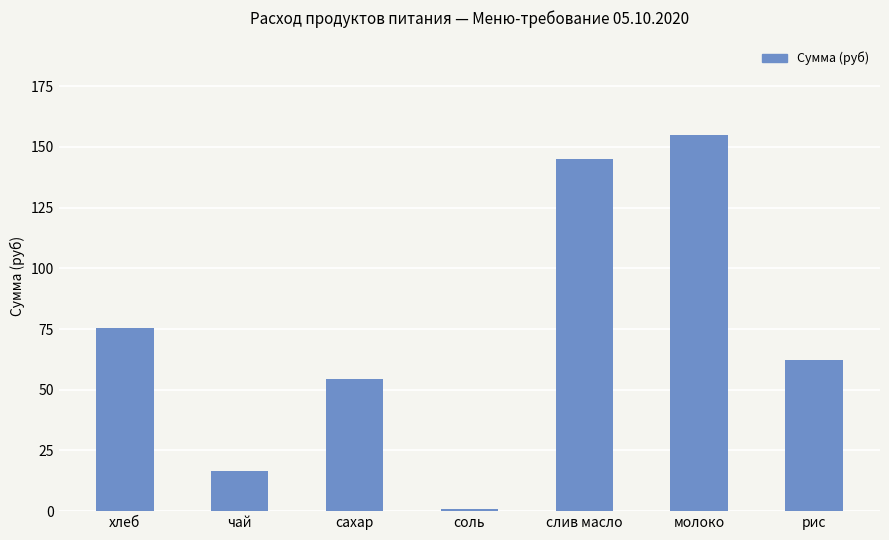

What position from the left is хлеб?

1